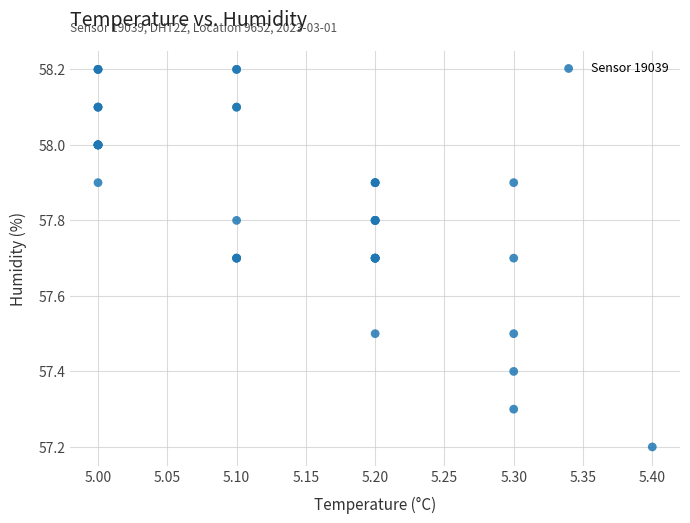

What Y value in the scatter plot is closest to 57?

57.2